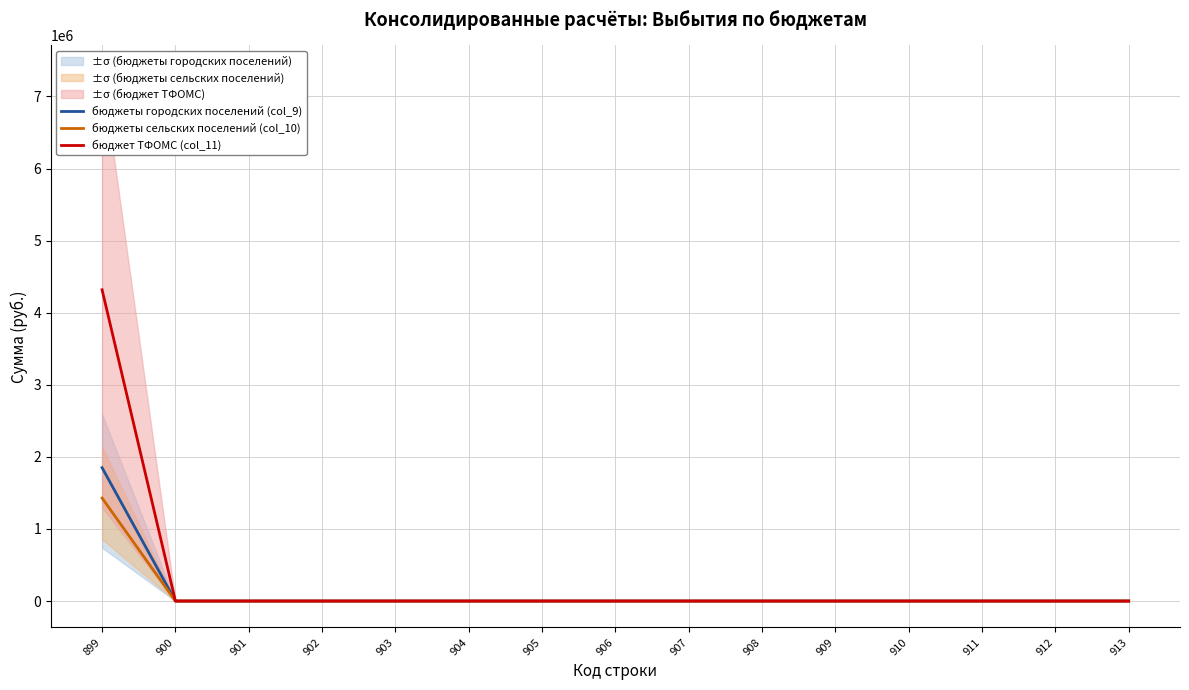

The бюджет ТФОМС (col_11) series shows 2546471.6 at 912. True or false?

False